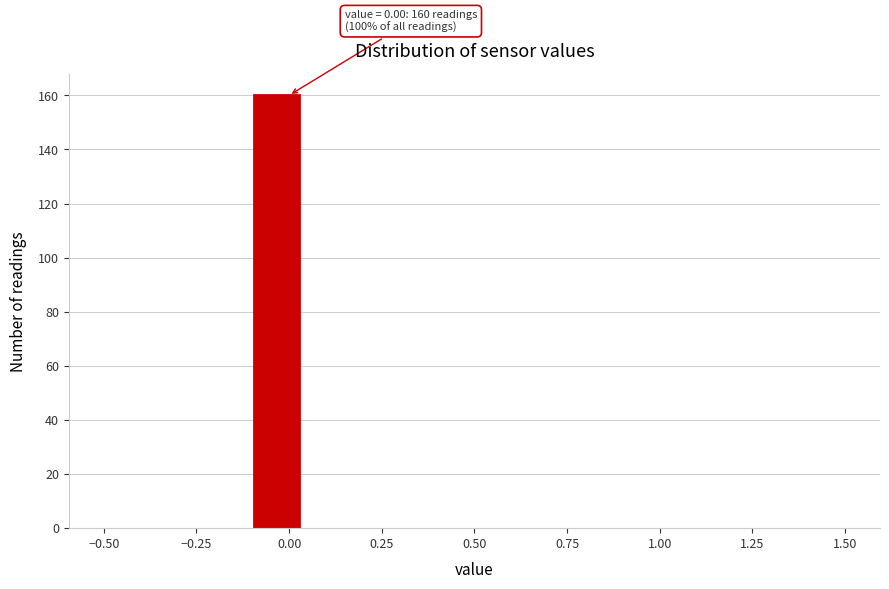

Read against the x-axis, roughly where is the centre of the tallest bar?

-0.05